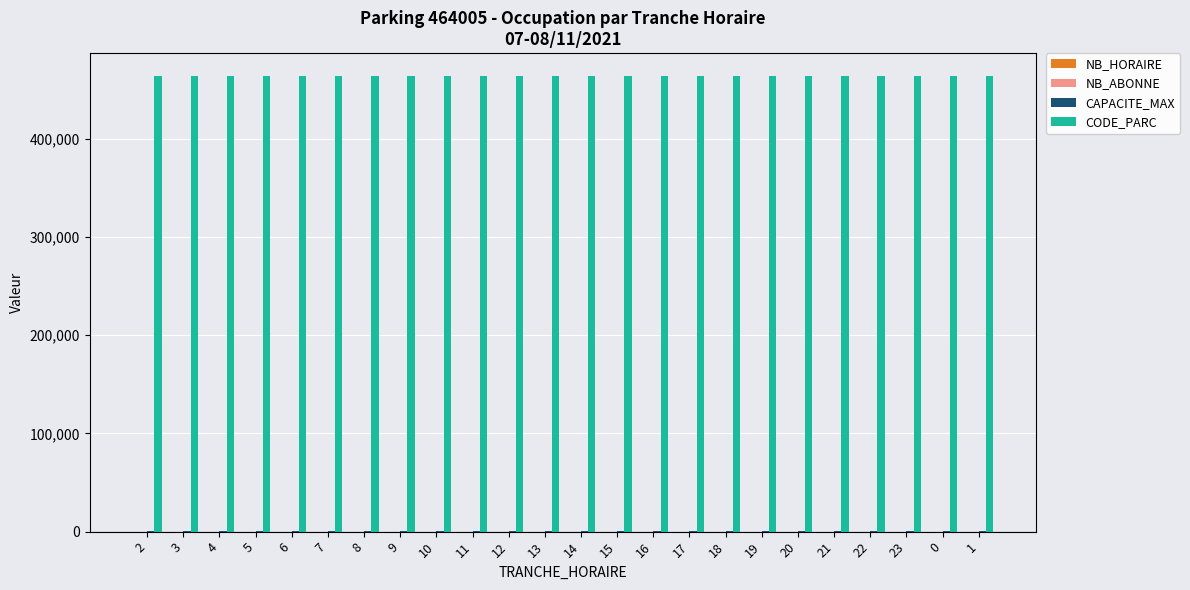

What is the sum of all CODE_PARC values?

11136120